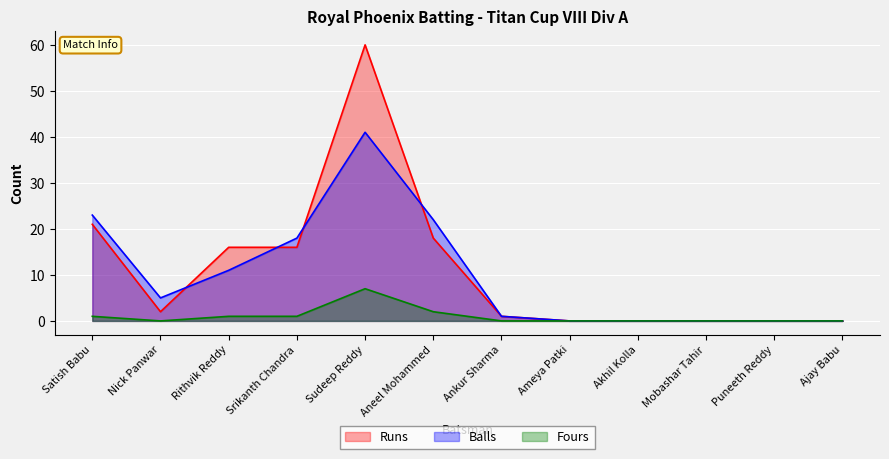

At Ameya Patki, list the series in order from largest to smallest.

Runs, Balls, Fours